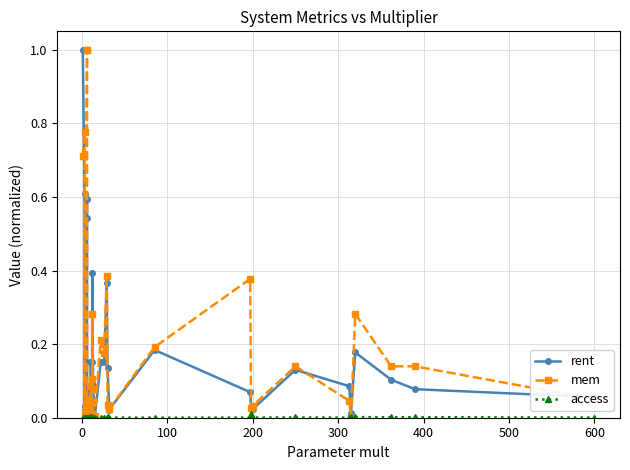

True or false: rent and access intersect in this chart.

False